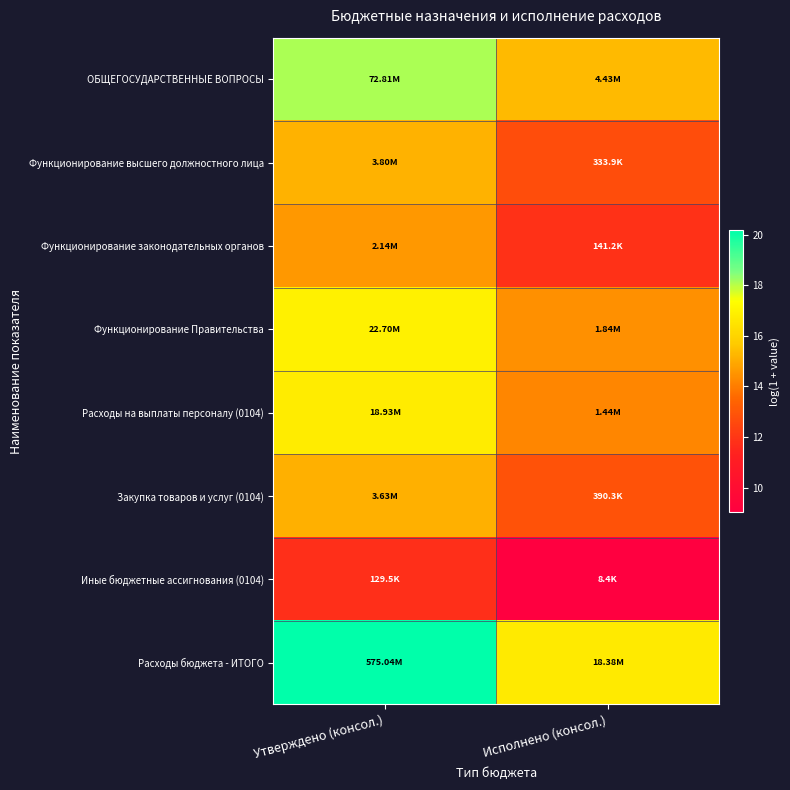

Reading left to right, extract all data points from this chart.

ОБЩЕГОСУДАРСТВЕННЫЕ ВОПРОСЫ: Утверждено (консол.)=18.1	Исполнено (консол.)=15.3
Функционирование высшего должностного лица: Утверждено (консол.)=15.2	Исполнено (консол.)=12.7
Функционирование законодательных органов: Утверждено (консол.)=14.6	Исполнено (консол.)=11.9
Функционирование Правительства: Утверждено (консол.)=16.9	Исполнено (консол.)=14.4
Расходы на выплаты персоналу (0104): Утверждено (консол.)=16.8	Исполнено (консол.)=14.2
Закупка товаров и услуг (0104): Утверждено (консол.)=15.1	Исполнено (консол.)=12.9
Иные бюджетные ассигнования (0104): Утверждено (консол.)=11.8	Исполнено (консол.)=9.0
Расходы бюджета - ИТОГО: Утверждено (консол.)=20.2	Исполнено (консол.)=16.7